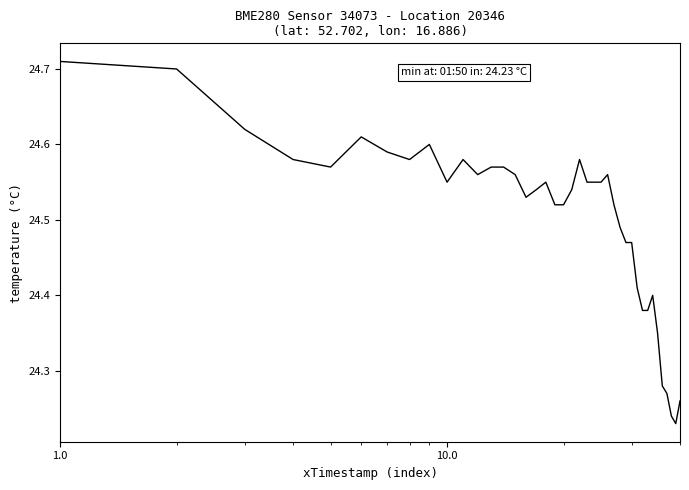

What is the difference between the maximum and minimum values?

0.5